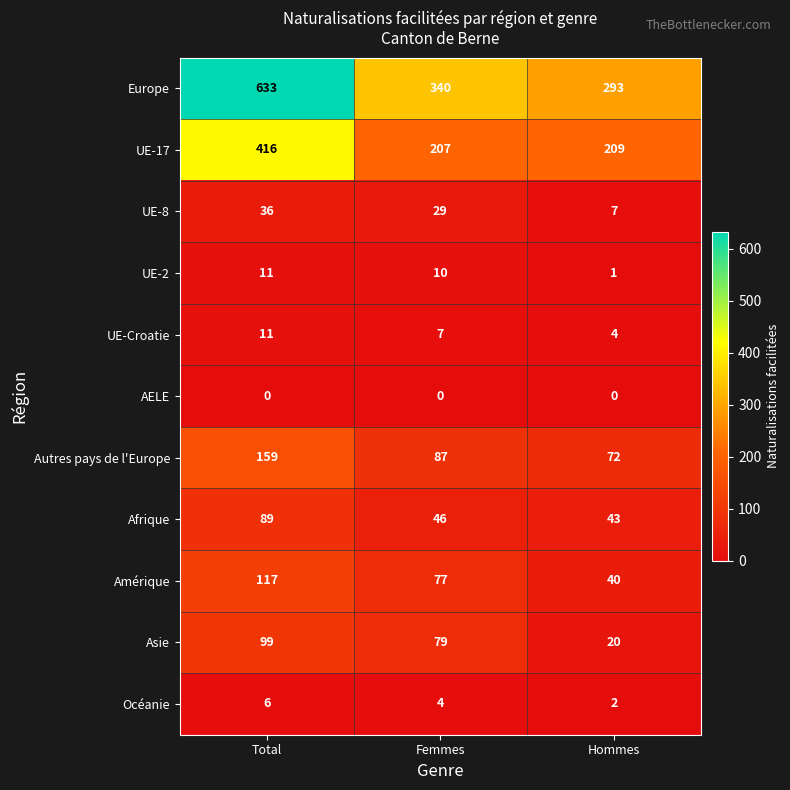

True or false: UE-8 has a value of 36 at Total.

True